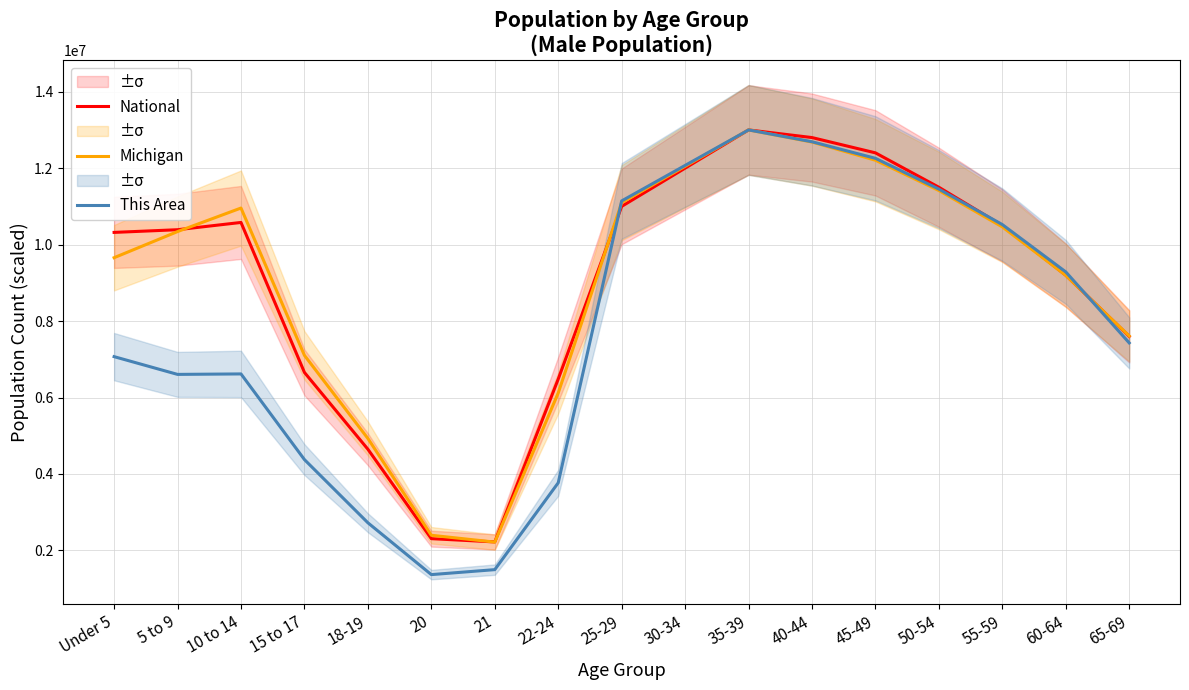

List the series in order of their peak value, highest first.

National, Michigan, This Area